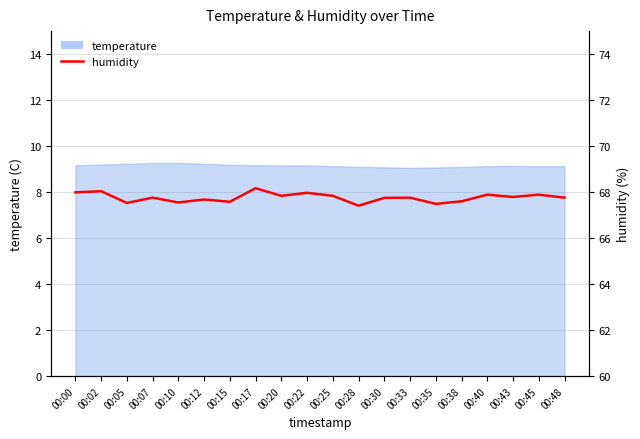

Reading left to right, what are all the values shown in this chart?

00:00=68.0	00:02=68.0	00:05=67.5	00:07=67.8	00:10=67.5	00:12=67.7	00:15=67.6	00:17=68.2	00:20=67.8	00:22=68.0	00:25=67.8	00:28=67.4	00:30=67.8	00:33=67.8	00:35=67.5	00:38=67.6	00:40=67.9	00:43=67.8	00:45=67.9	00:48=67.8